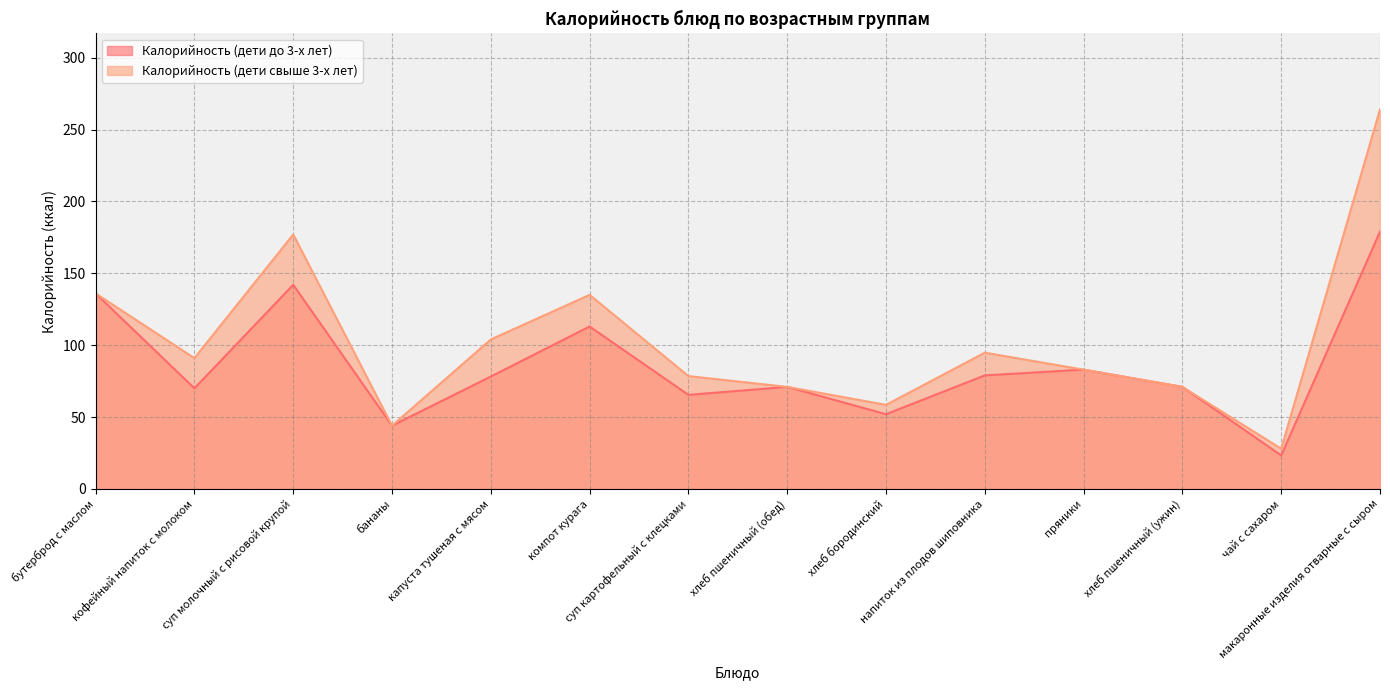

Reading left to right, what are all the values shown in this chart?

Калорийность (дети до 3-х лет): бутерброд с маслом=136.0	кофейный напиток с молоком=70.0	суп молочный с рисовой крупой=142.0	бананы=44.0	капуста тушеная с мясом=78.2	компот курага=113.0	суп картофельный с клецками=65.4	хлеб пшеничный (обед)=71.0	хлеб бородинский=52.0	напиток из плодов шиповника=79.0	пряники=83.0	хлеб пшеничный (ужин)=71.0	чай с сахаром=23.3	макаронные изделия отварные с сыром=179.0
Калорийность (дети свыше 3-х лет): бутерброд с маслом=136.0	кофейный напиток с молоком=91.0	суп молочный с рисовой крупой=177.0	бананы=44.0	капуста тушеная с мясом=104.0	компот курага=135.0	суп картофельный с клецками=78.5	хлеб пшеничный (обед)=71.0	хлеб бородинский=58.5	напиток из плодов шиповника=94.8	пряники=83.0	хлеб пшеничный (ужин)=71.0	чай с сахаром=28.0	макаронные изделия отварные с сыром=264.0